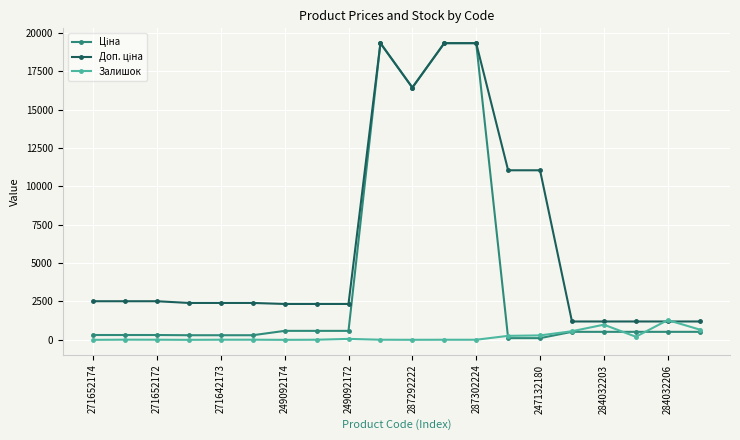

Count the number of data series in this chart.

3